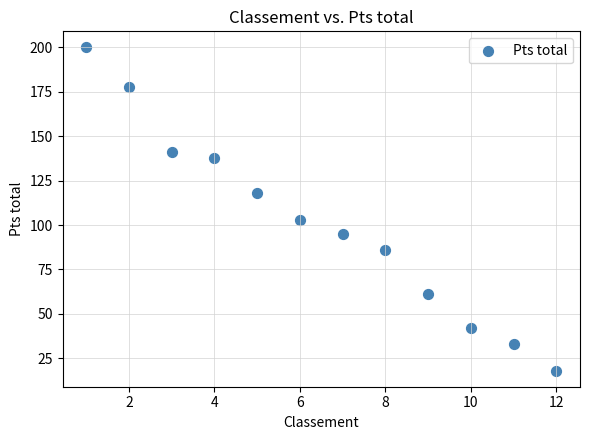

What is the range of X values (max minus min)?

11